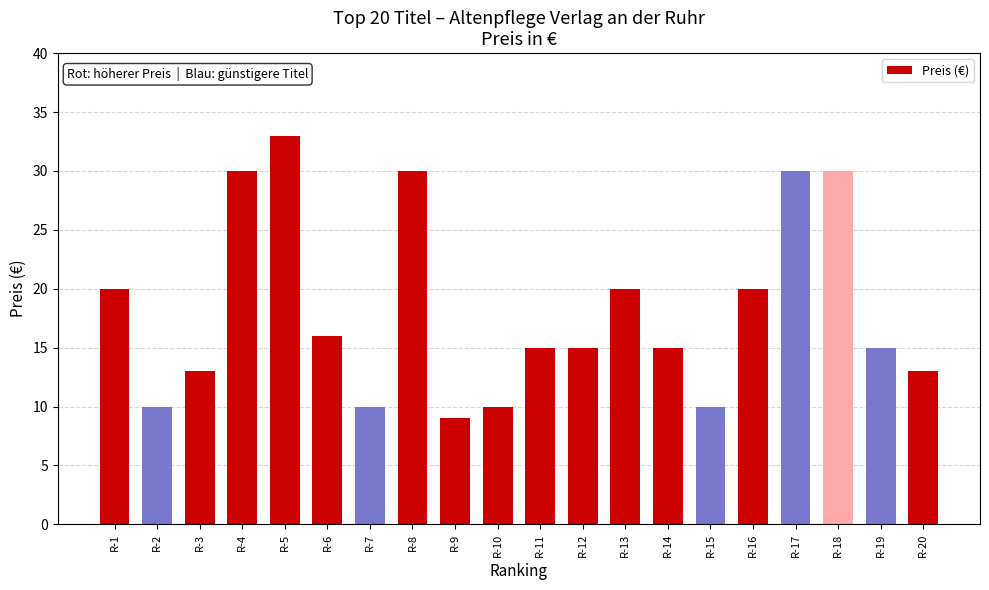

The chart shows a value of 13.0 at R-20. True or false?

True